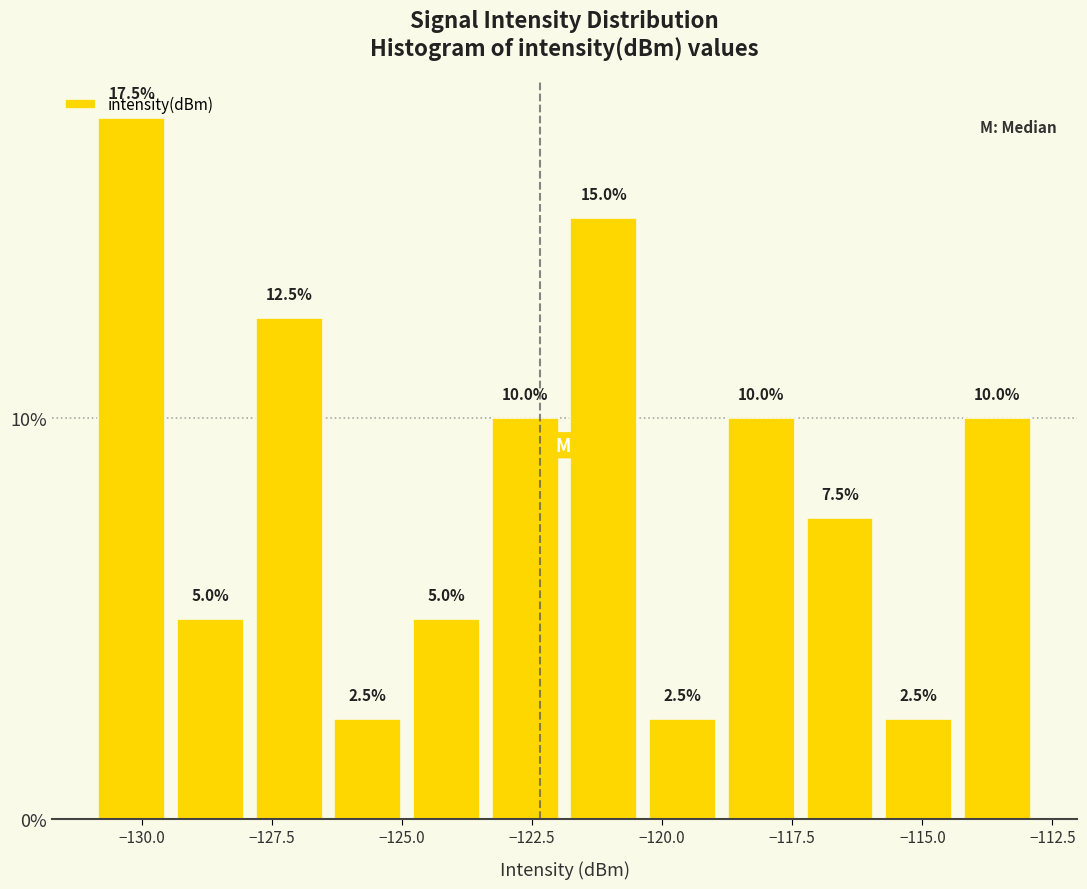

Read against the x-axis, roughly where is the centre of the tallest bar?

-130.0